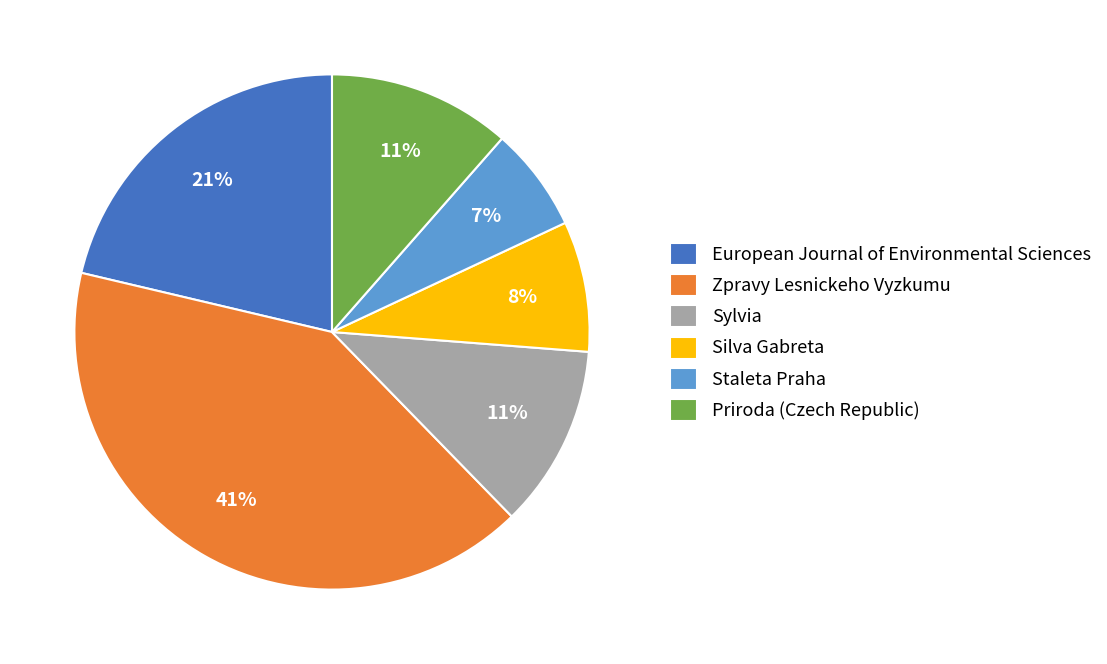

Which has a higher value, Zpravy Lesnickeho Vyzkumu or Priroda (Czech Republic)?

Zpravy Lesnickeho Vyzkumu